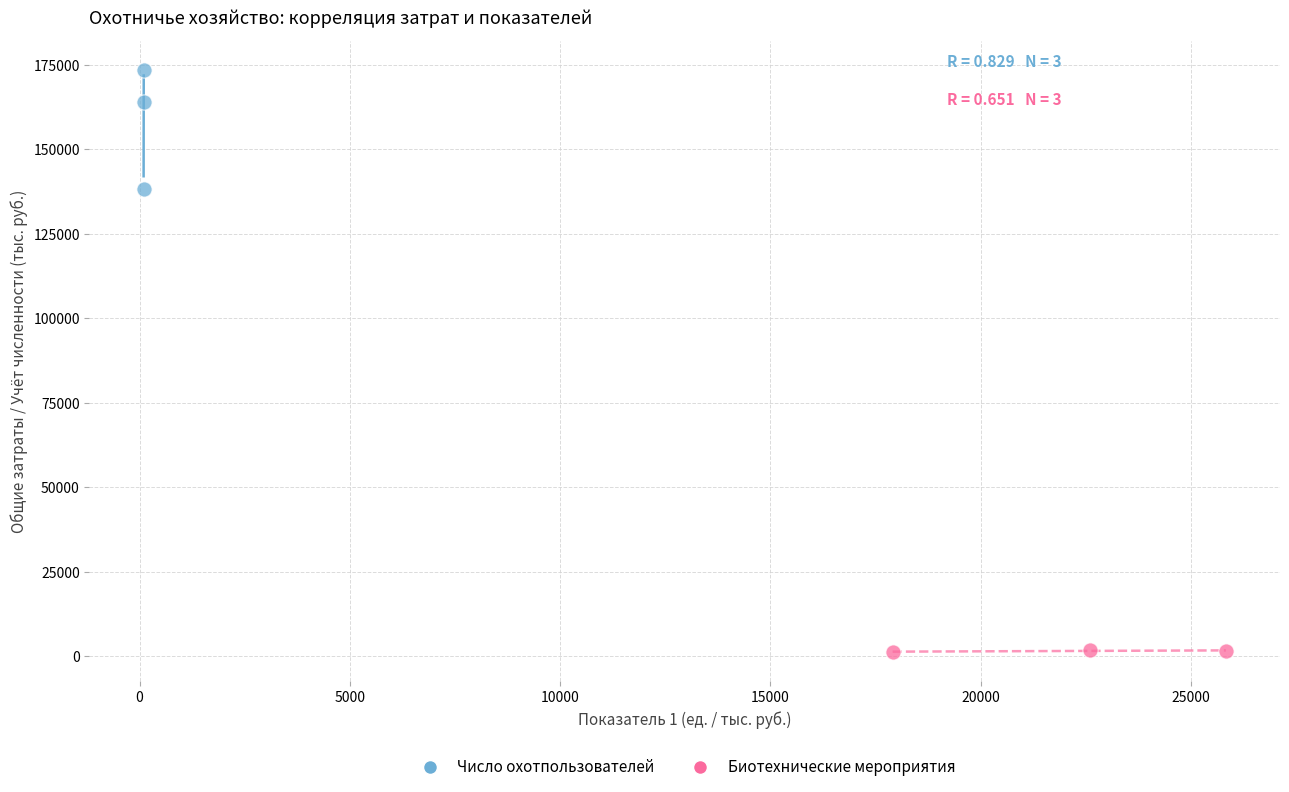

Which series reaches the maximum Y coordinate?

Число охотпользователей